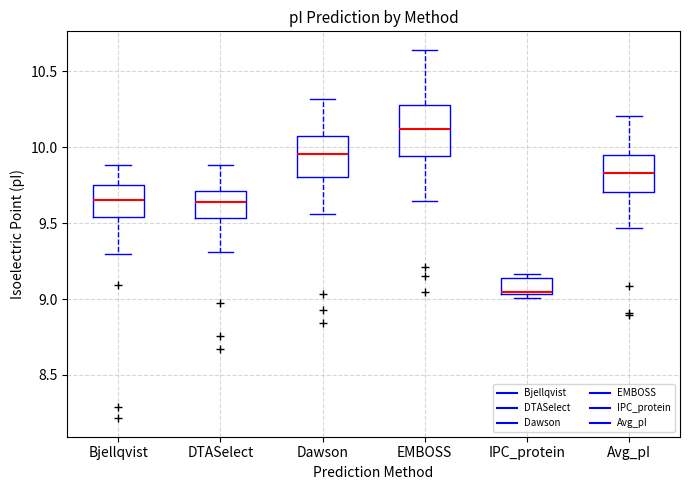

Comparing the boxes themselves (not the whiskers), which one is the tallest?

EMBOSS